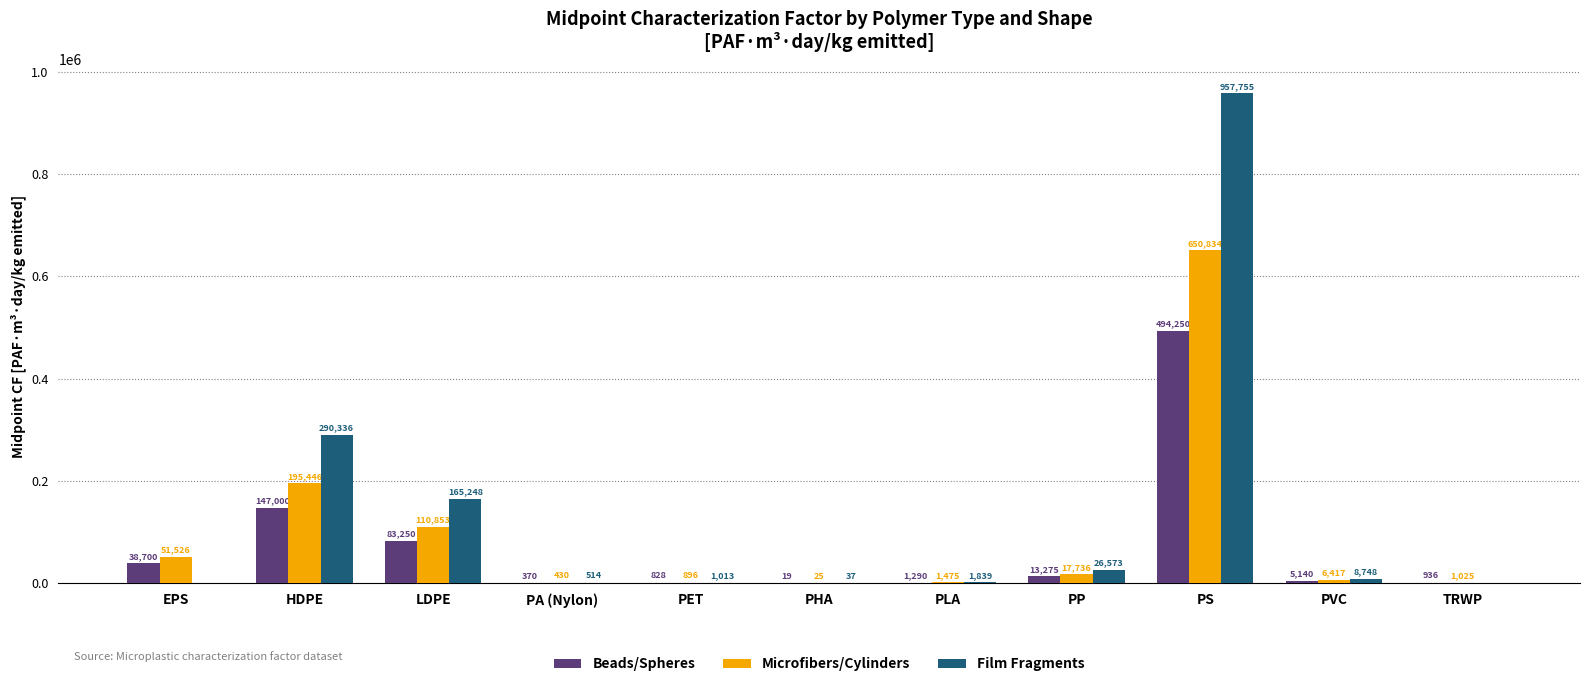

How many distinct data groups are displayed?

3